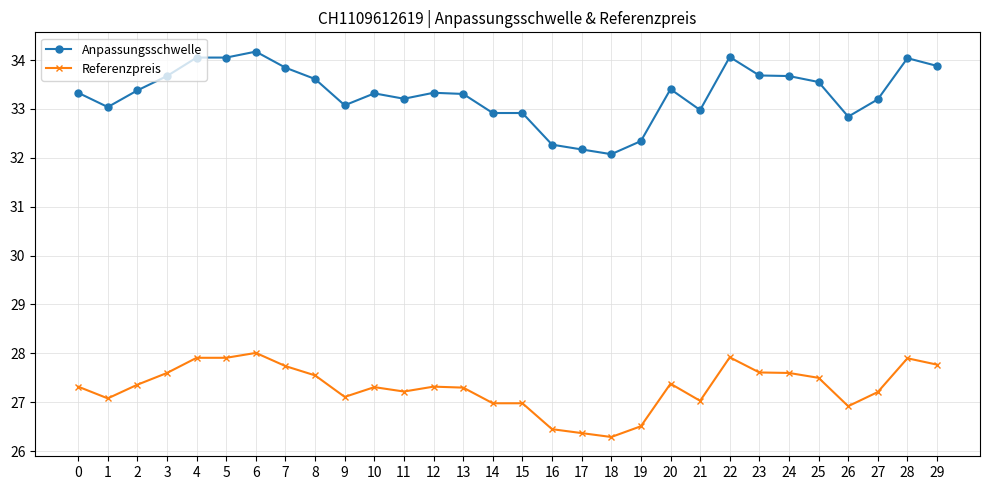

What is the difference between the Referenzpreis values at 17 and 24?

1.2